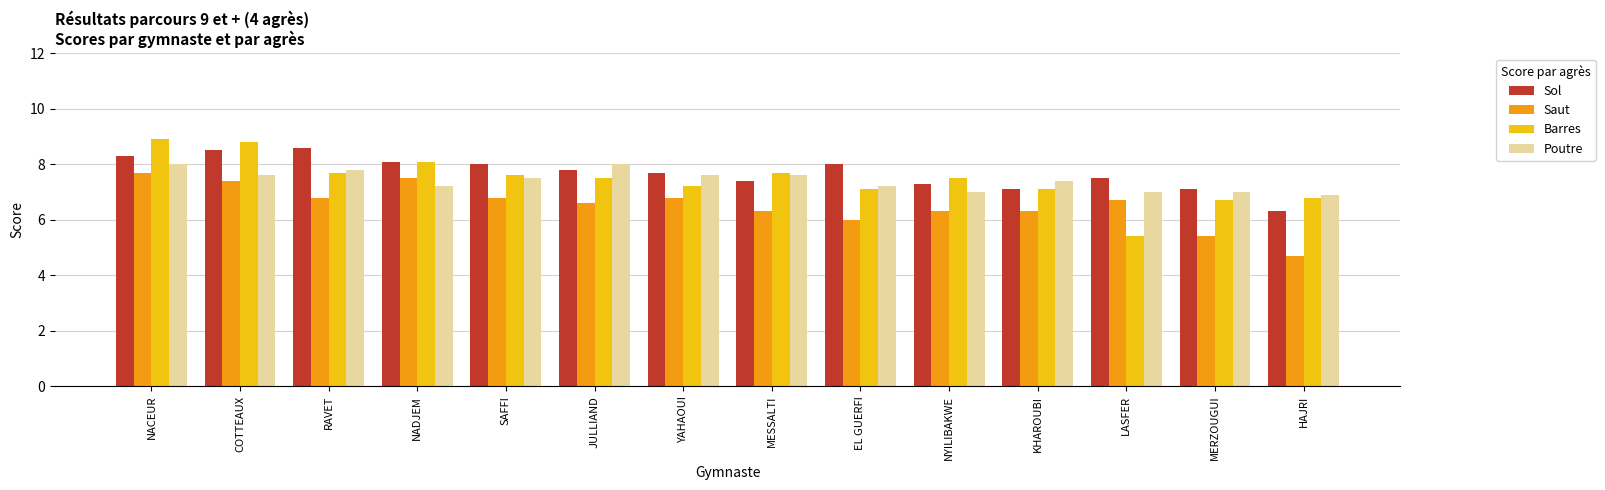

What is the total value across all series at NACEUR?

32.9